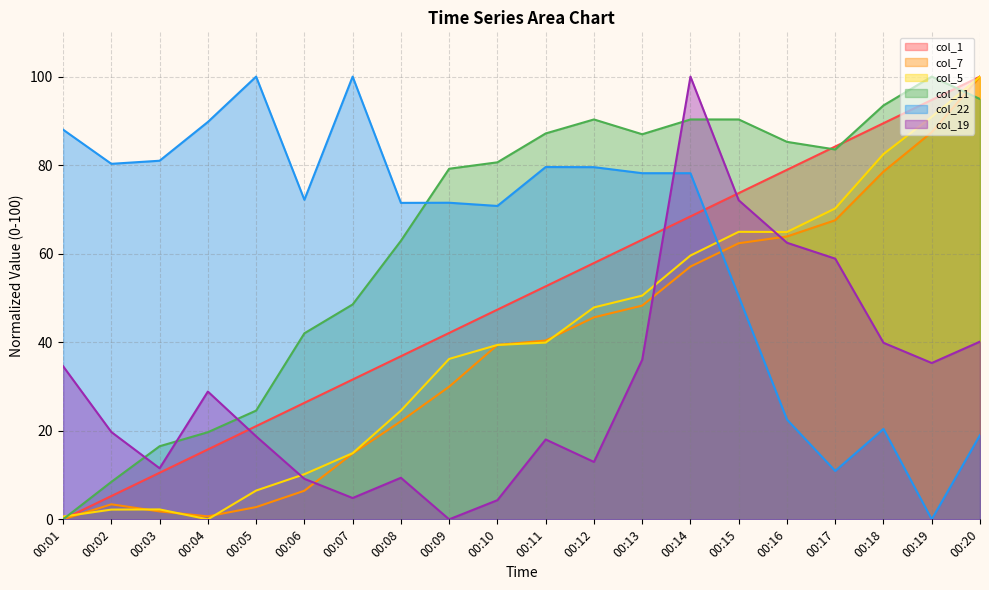

What is the sum of all col_7 values?

772.7